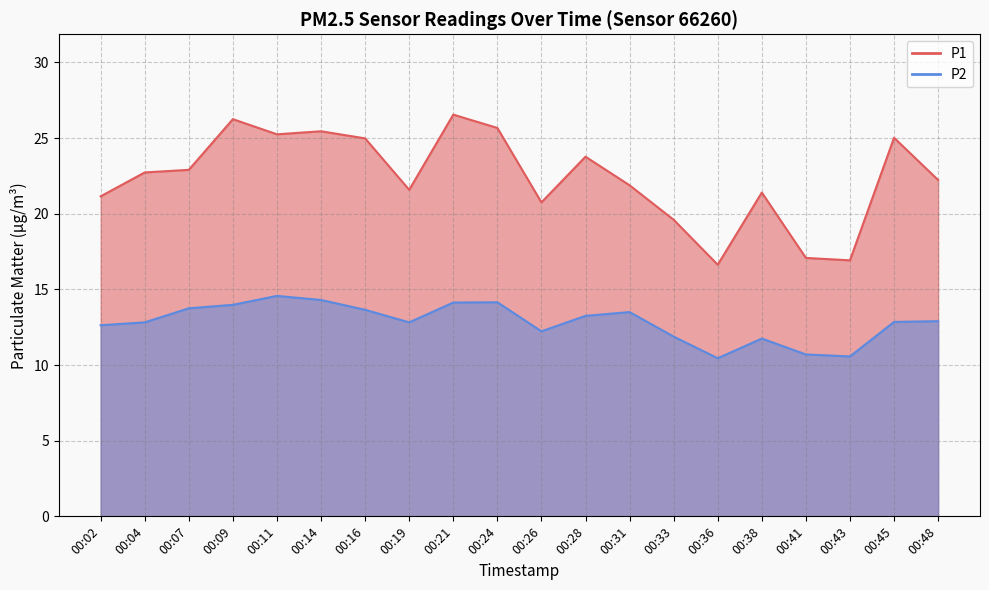

In P1, how many points are higher than both neighbors (excluding endpoints)?

6